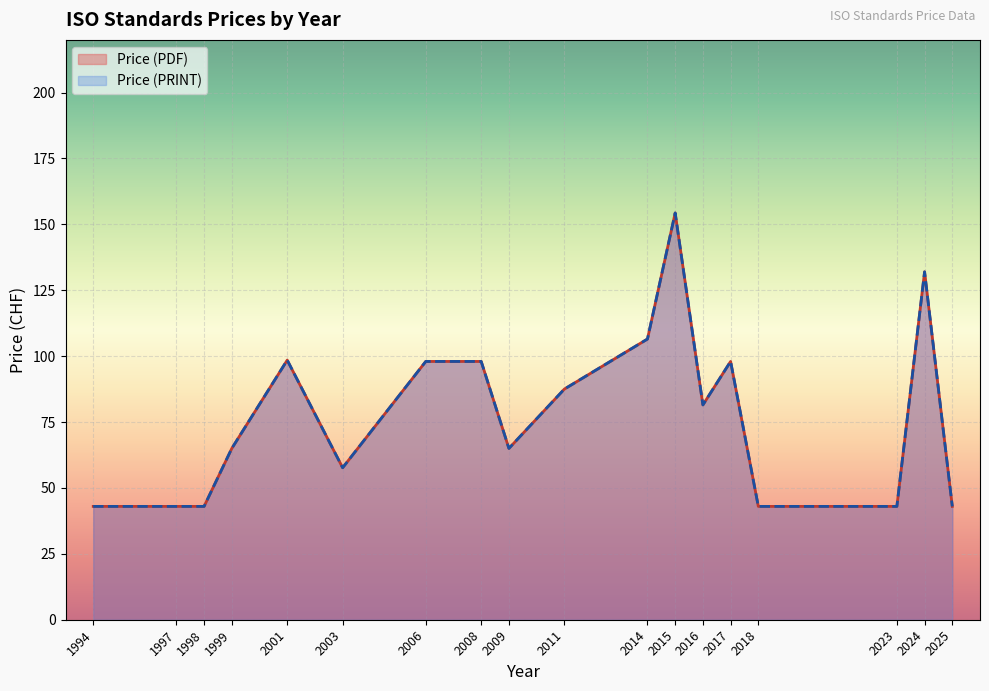

How many series are shown in this chart?

2